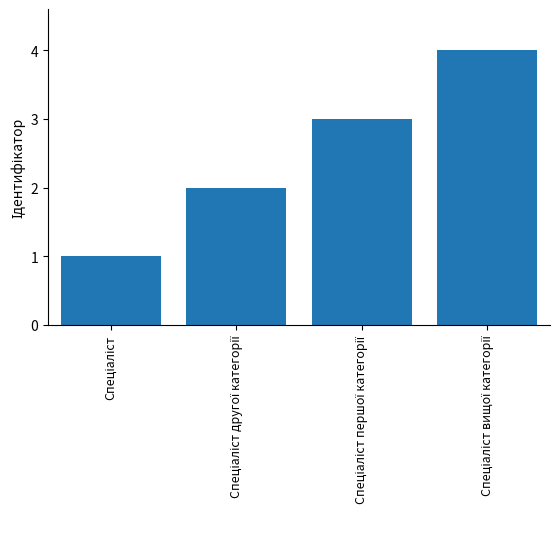

What is the difference between the maximum and minimum values?

3